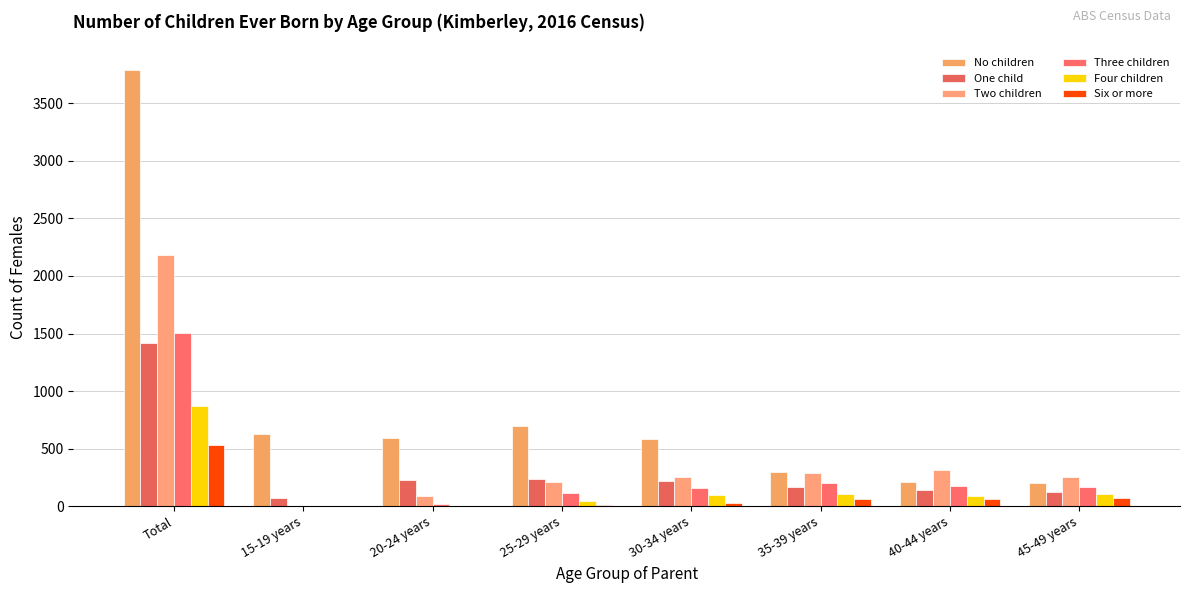

How many categories are shown in the chart?

8